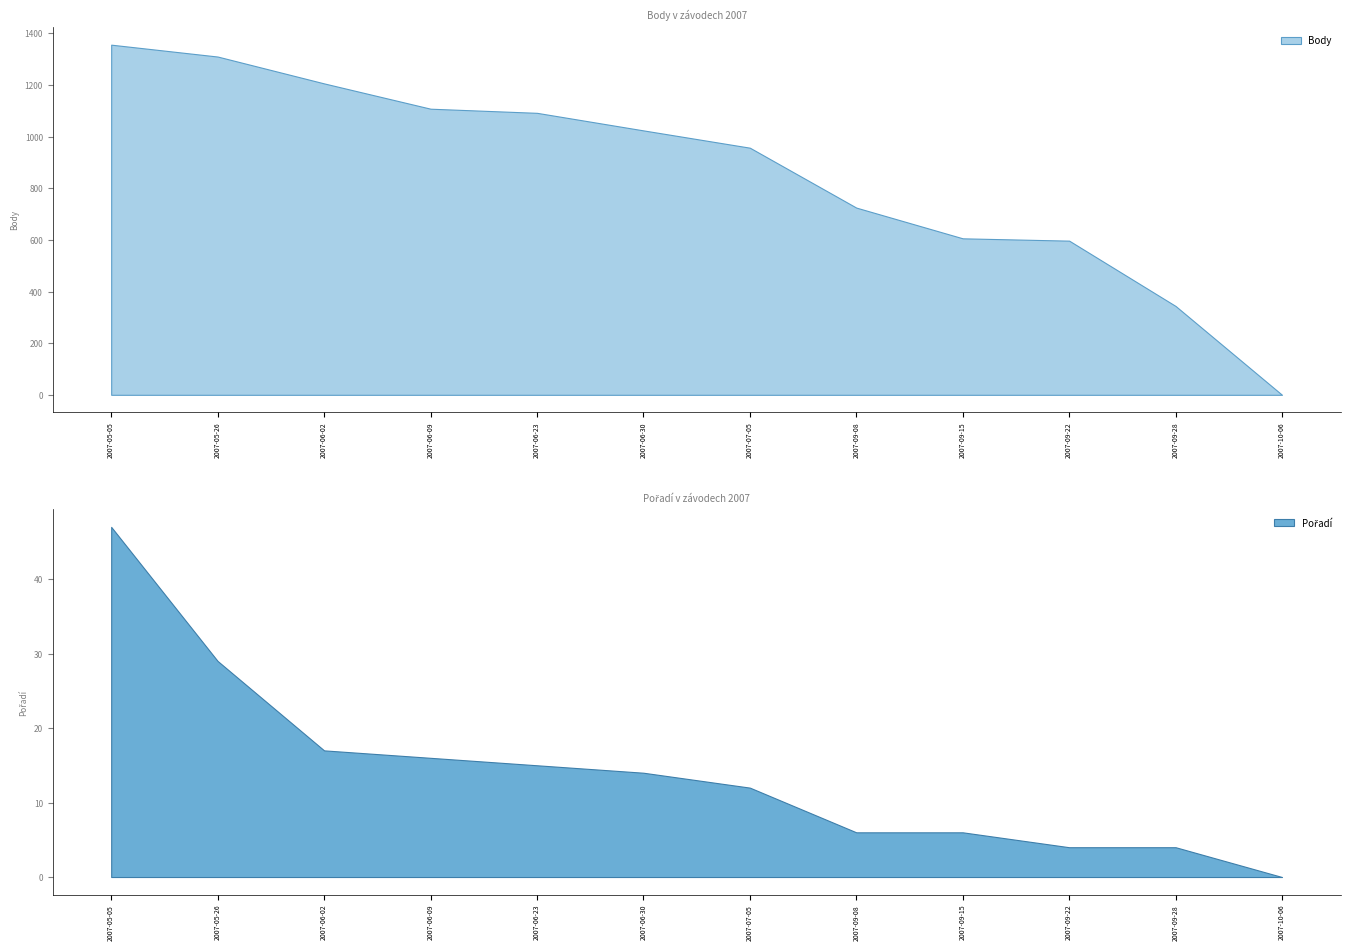

What is the highest value of the Body series?

1356